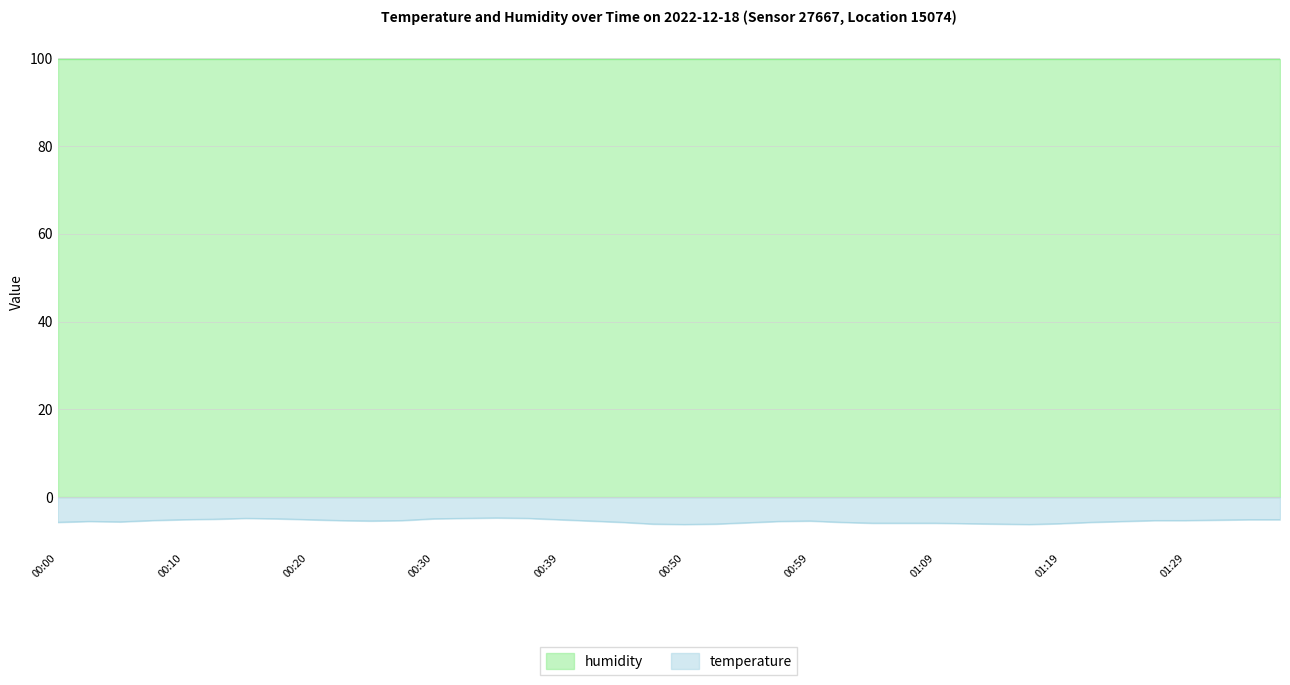

Rank the categories by value from highest to lowest.

00:35, 00:15, 00:32, 00:37, 00:18, 00:30, 00:13, 00:10, 00:20, 00:39, 01:34, 01:36, 01:32, 00:08, 00:22, 00:27, 01:27, 01:29, 00:25, 00:42, 00:59, 00:03, 00:57, 01:24, 00:05, 00:00, 00:45, 01:02, 01:22, 00:54, 01:04, 01:07, 01:09, 01:12, 01:19, 00:47, 00:52, 01:15, 00:50, 01:17